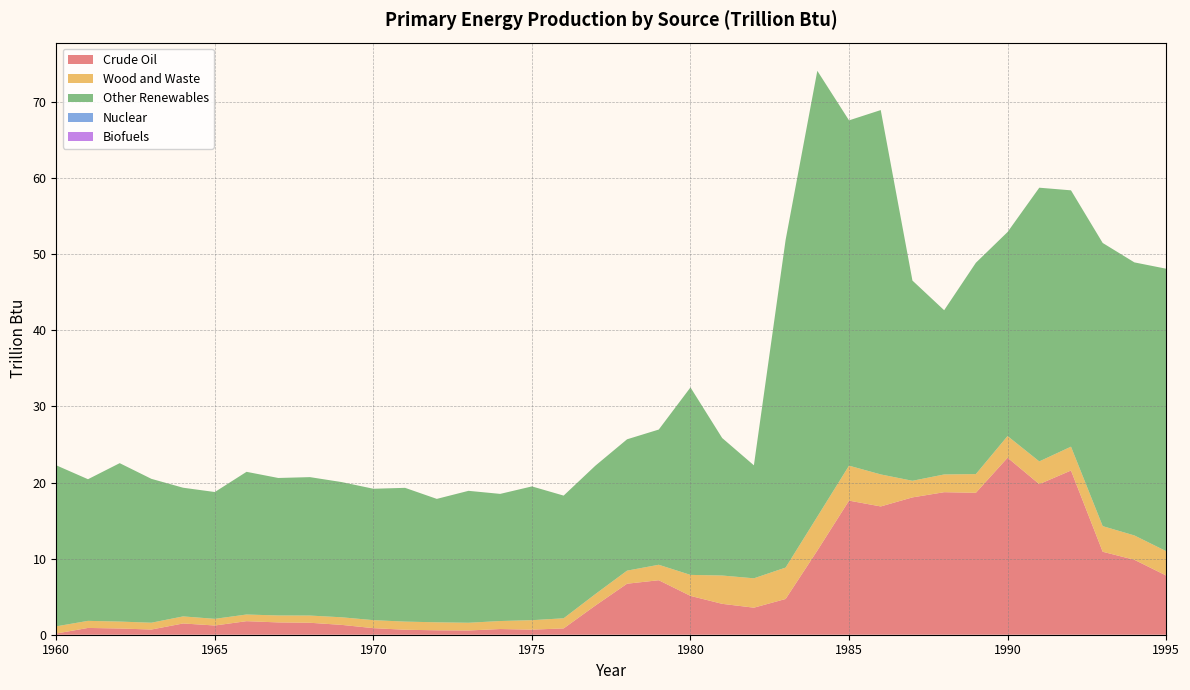

At which label does Crude Oil first exceed 3?

1977